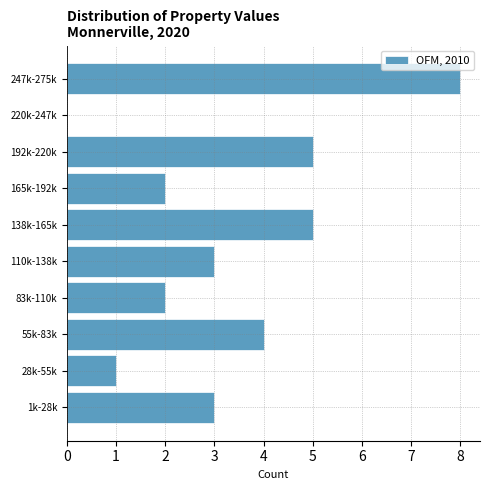

Reading bottom to top, extract all data points from this chart.

1k-28k=3	28k-55k=1	55k-83k=4	83k-110k=2	110k-138k=3	138k-165k=5	165k-192k=2	192k-220k=5	220k-247k=0	247k-275k=8